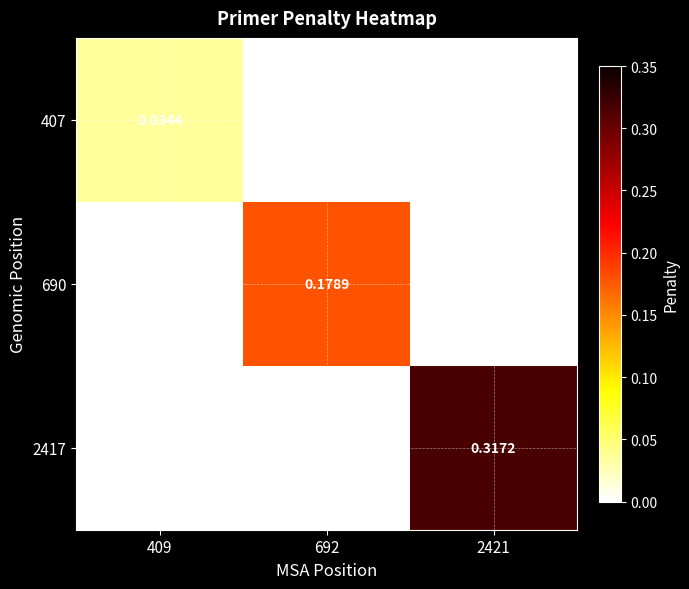

What is the difference between the 2417 values at 692 and 2421?

0.3